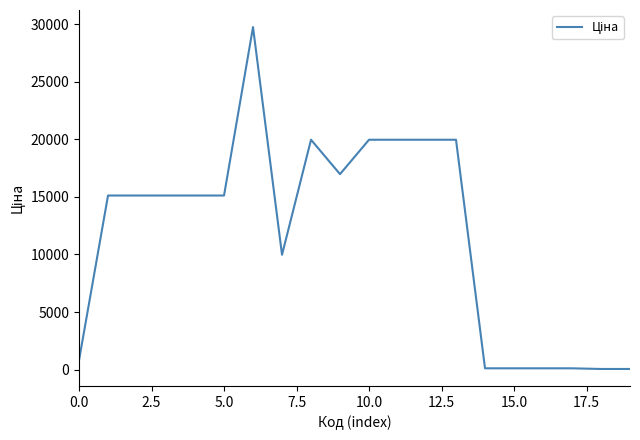

How many lines are shown in the chart?

1